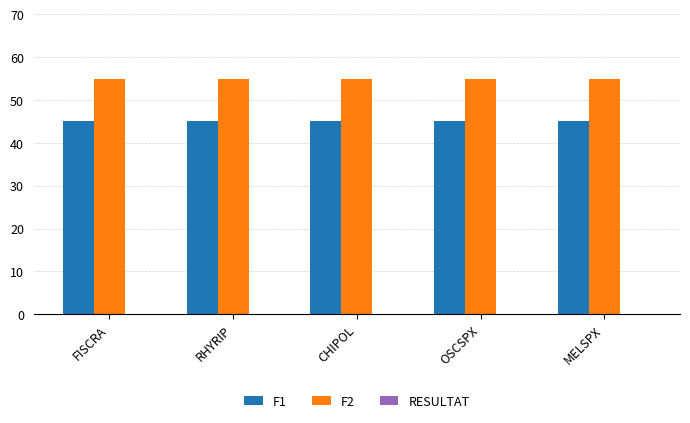

What is the maximum value for F1?

45.0